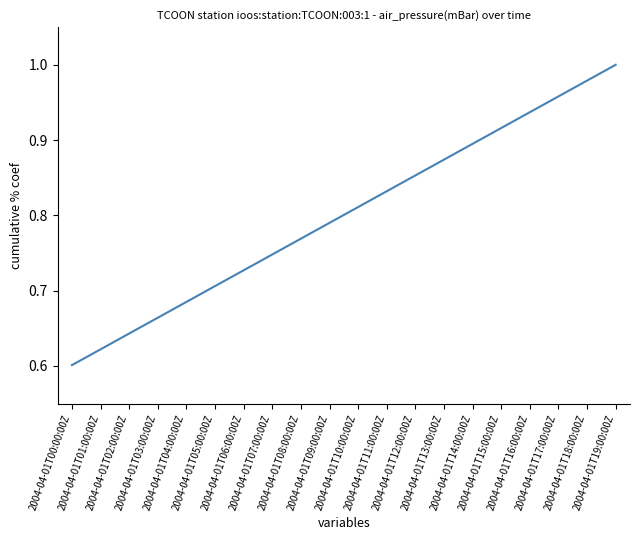

Does the chart display data point markers on the line(s)?

No